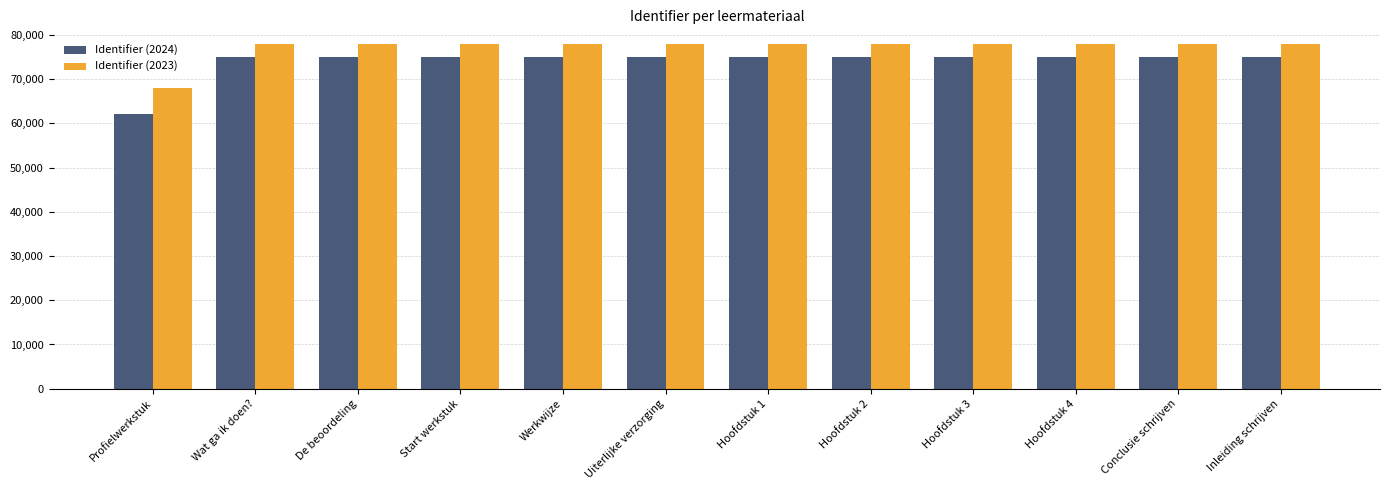

What are all the series names shown in the legend?

Identifier (2024), Identifier (2023)